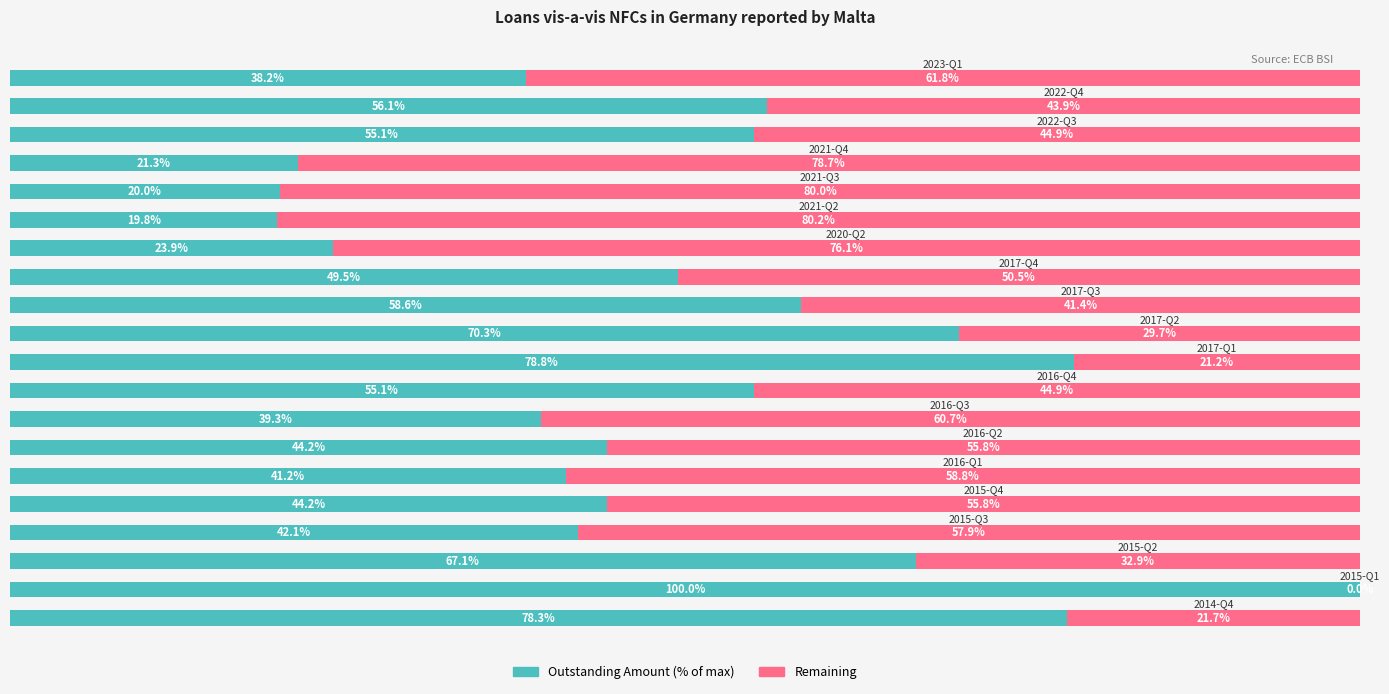

Reading left to right, extract all data points from this chart.

Outstanding Amount: 0=78.3	1=100.0	2=67.1	3=42.1	4=44.2	5=41.2	6=44.2	7=39.3	8=55.1	9=78.8	10=70.3	11=58.6	12=49.5	13=23.9	14=19.8	15=20.0	16=21.3	17=55.1	18=56.1	19=38.2
Remaining: 0=21.7	1=0.0	2=32.9	3=57.9	4=55.8	5=58.8	6=55.8	7=60.7	8=44.9	9=21.2	10=29.7	11=41.4	12=50.5	13=76.1	14=80.2	15=80.0	16=78.7	17=44.9	18=43.9	19=61.8